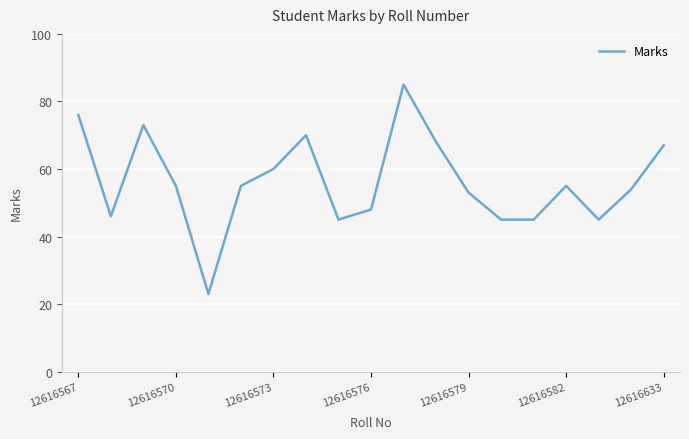

What is the smallest value displayed?

23